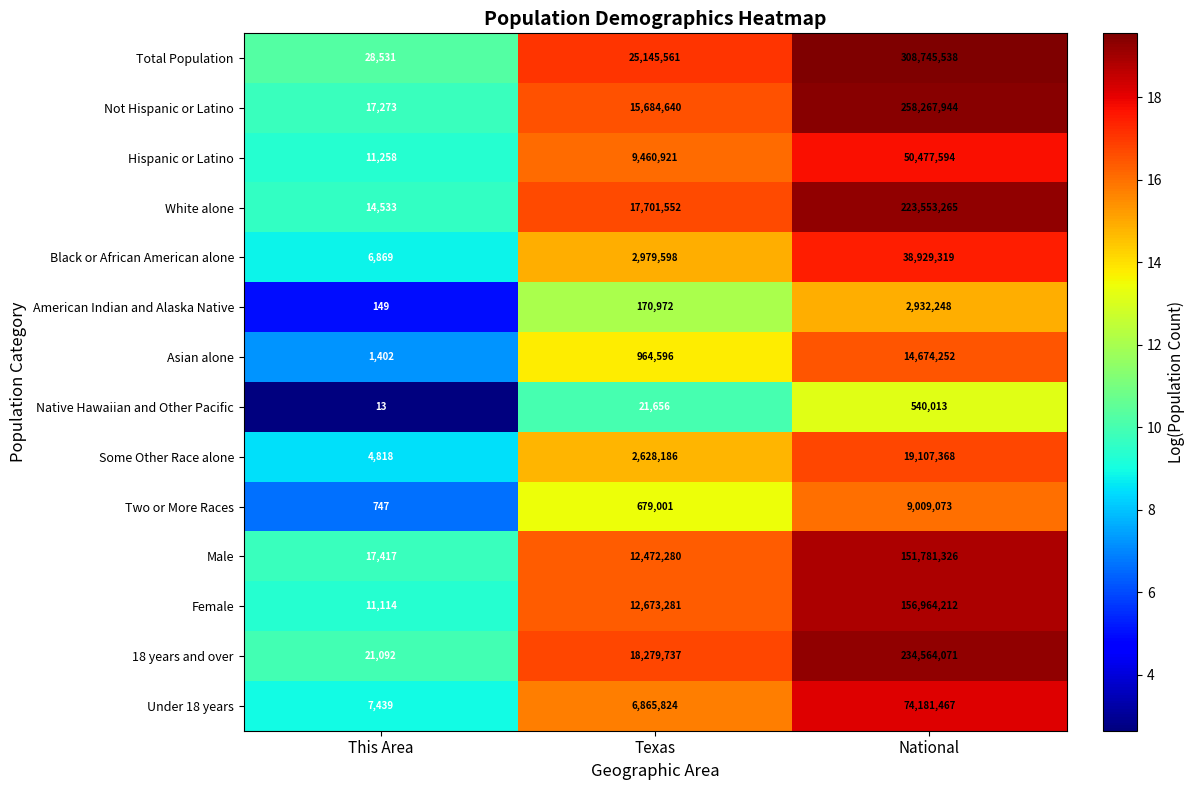

Which series has the largest total across all categories?

Total Population